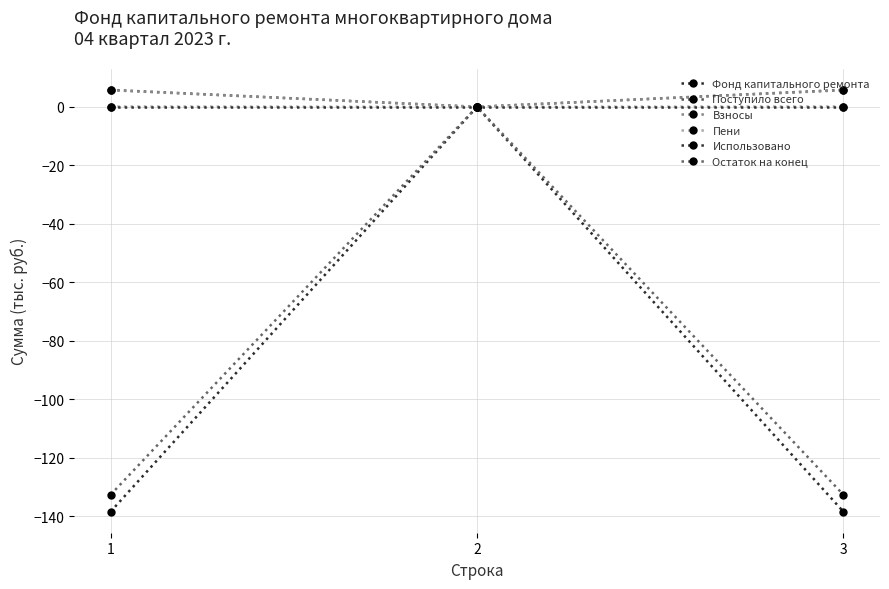

Which series has the widest spread of values?

Фонд капитального ремонта